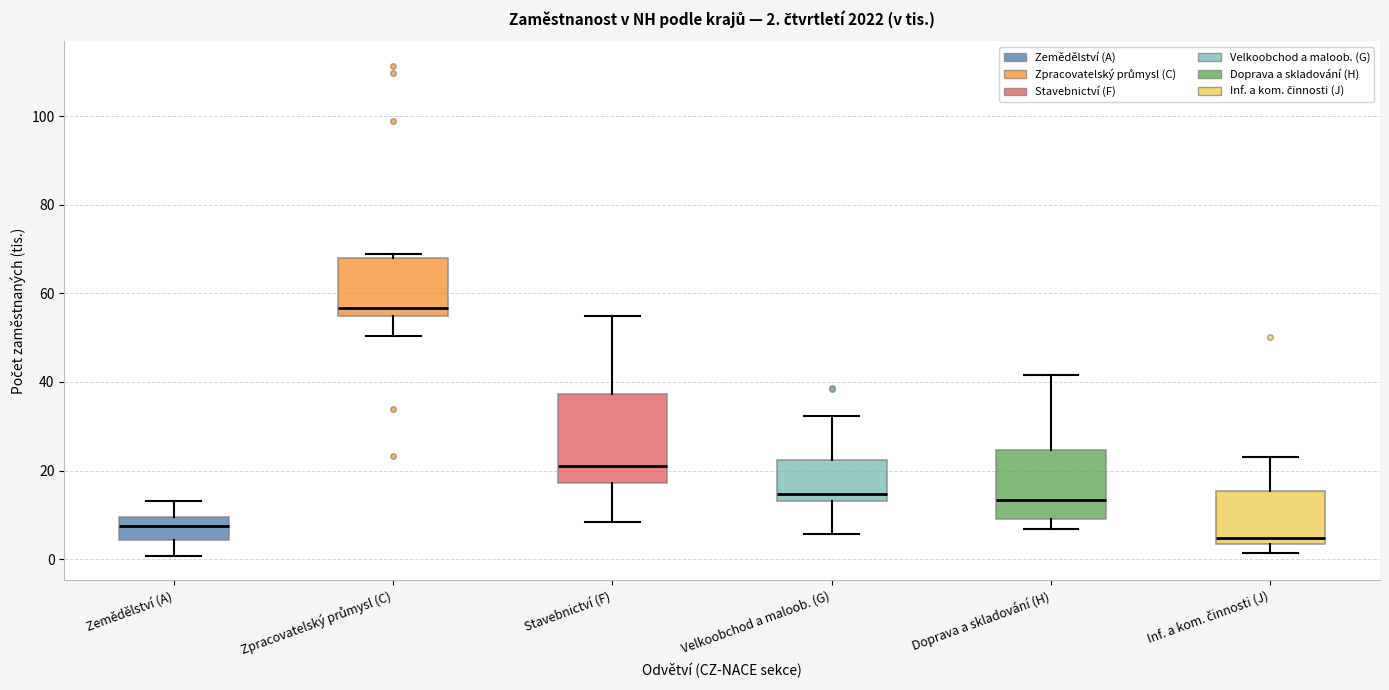

Which box has the lowest median line?

Inf. a kom. činnosti (J)